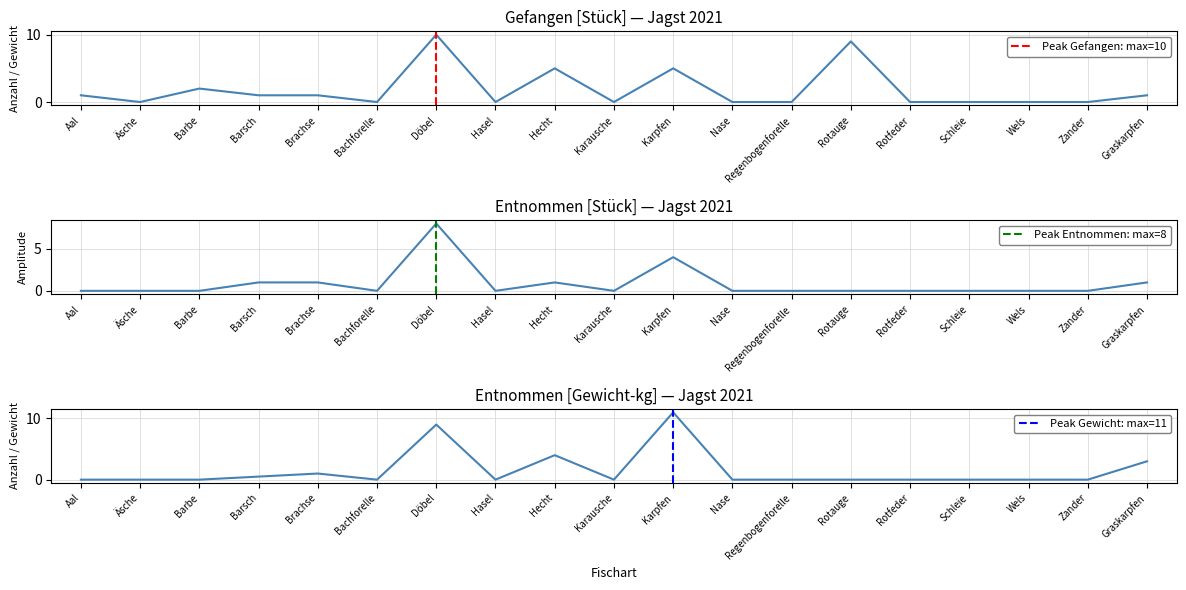

In Entnommen [Gewicht-kg], how many points are higher than both neighbors (excluding endpoints)?

4